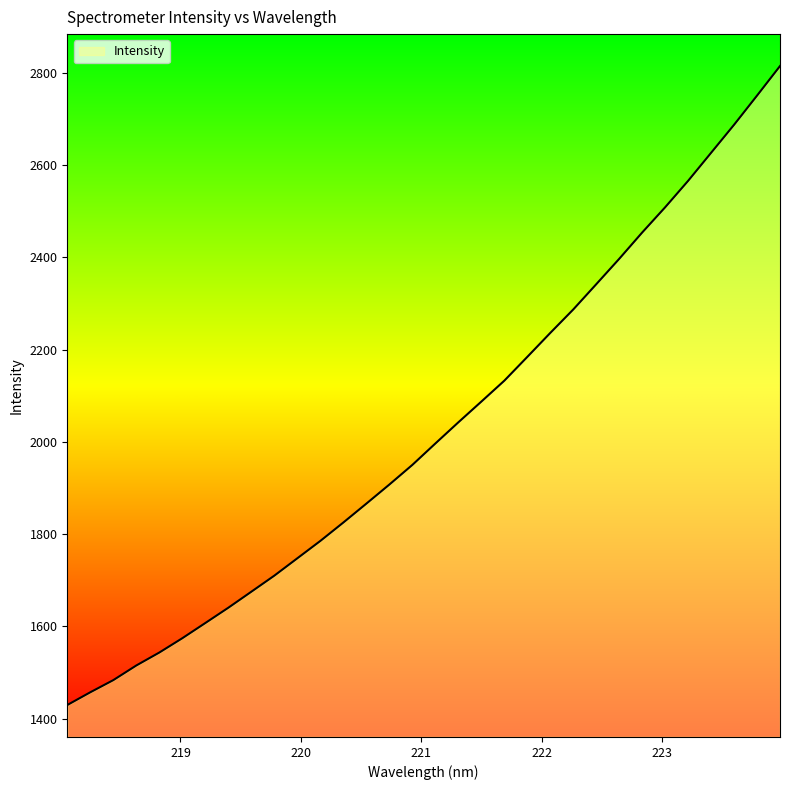

What is the difference between the second highest and minimum values?

1321.7